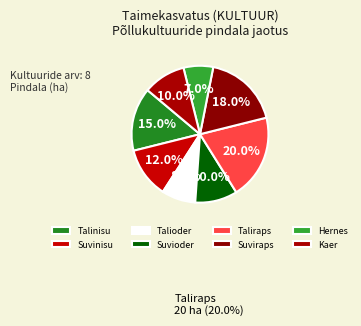

Which slice is the largest?

Taliraps